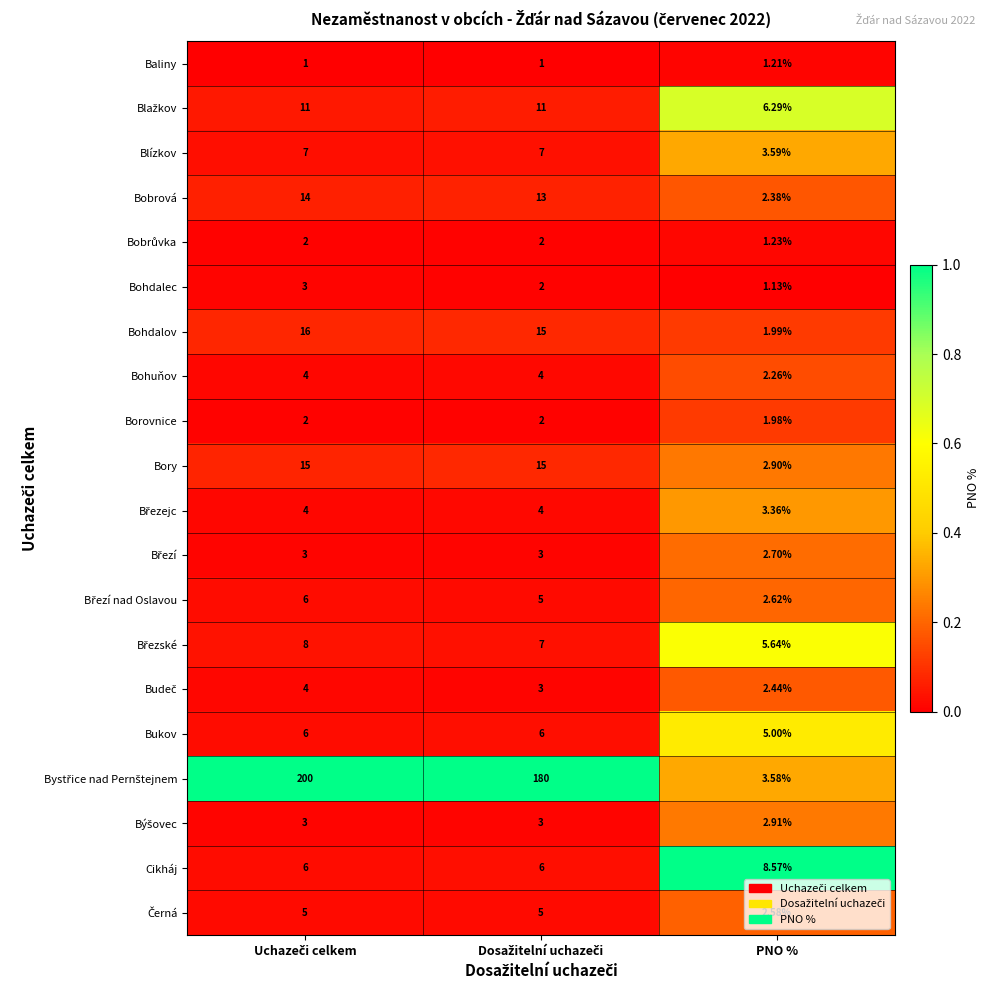

At Uchazeči celkem, list the series in order from largest to smallest.

Bystřice nad Pernštejnem, Bohdalov, Bory, Bobrová, Blažkov, Březské, Blízkov, Březí nad Oslavou, Bukov, Cikháj, Černá, Bohuňov, Březejc, Budeč, Bohdalec, Březí, Býšovec, Bobrůvka, Borovnice, Baliny